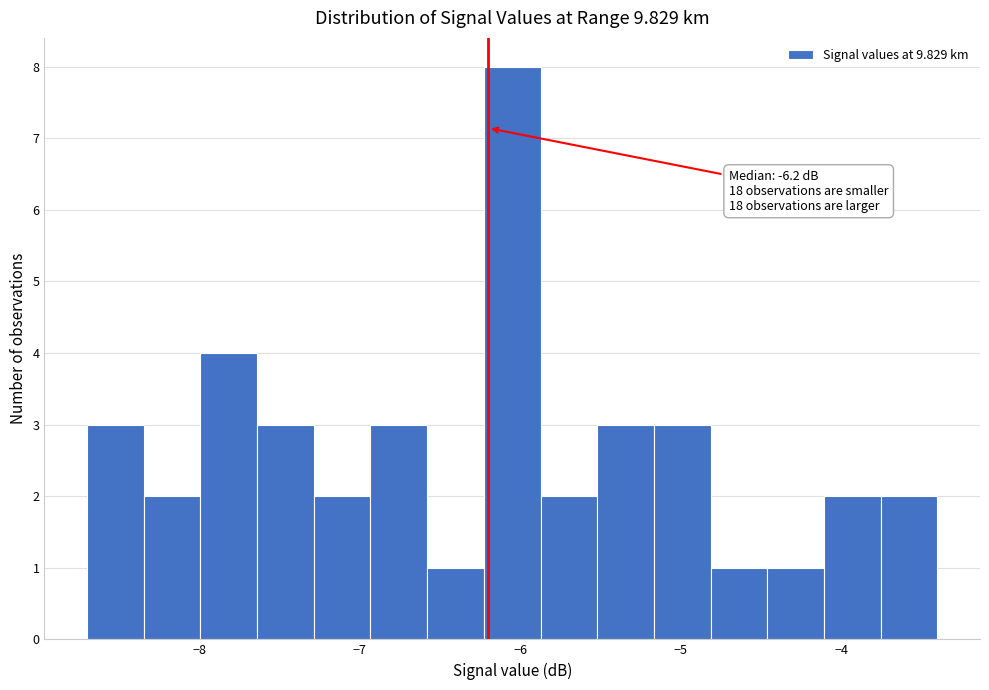

Read against the x-axis, roughly where is the centre of the tallest bar?

-6.0